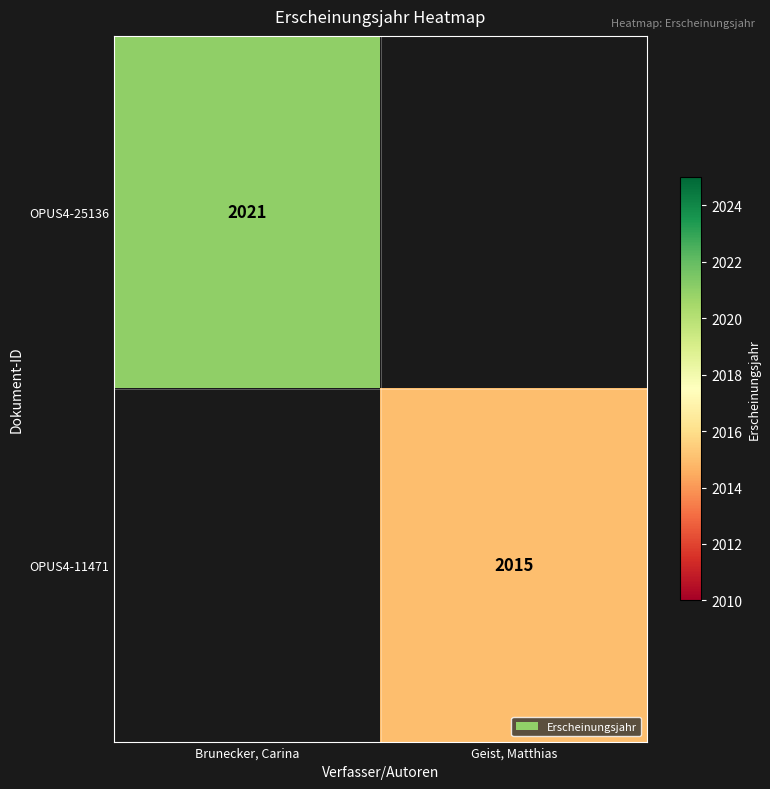

True or false: OPUS4-25136 has a value of 3556 at Brunecker, Carina.

False